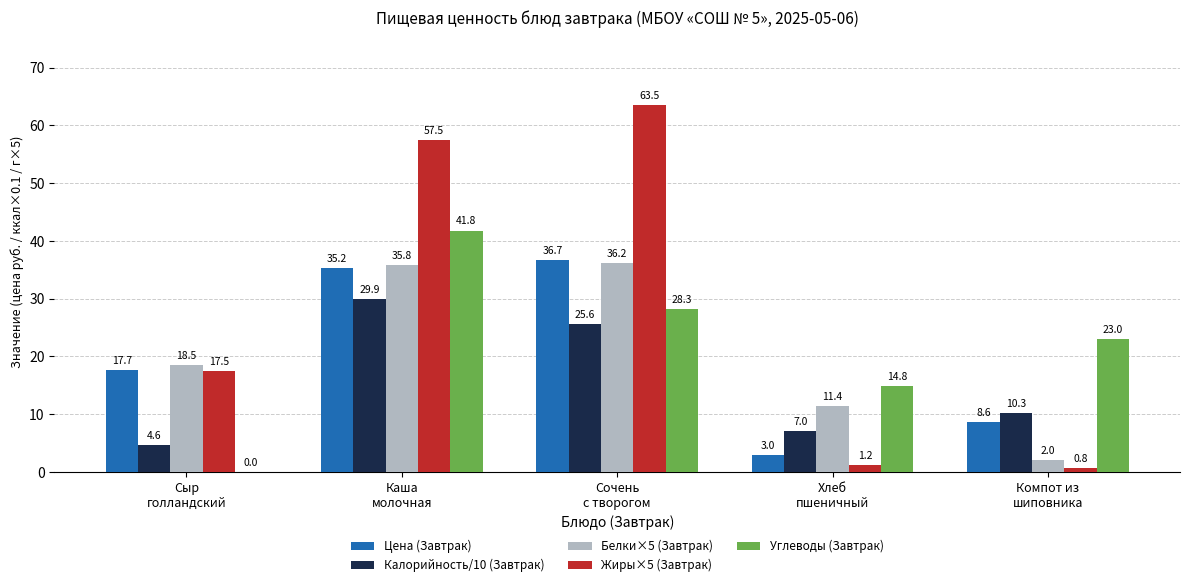

Between Сыр
голландский and Сочень
с творогом, which series saw the biggest shift?

Жиры×5 (Завтрак)